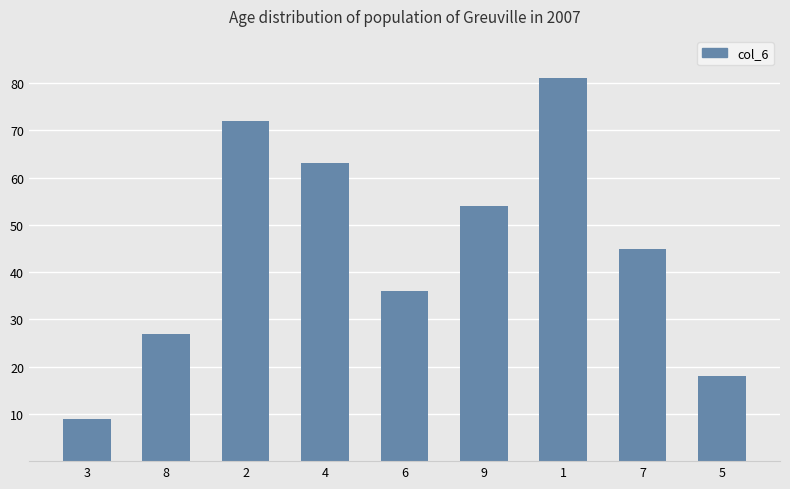

The value at 2 is 72. True or false?

True